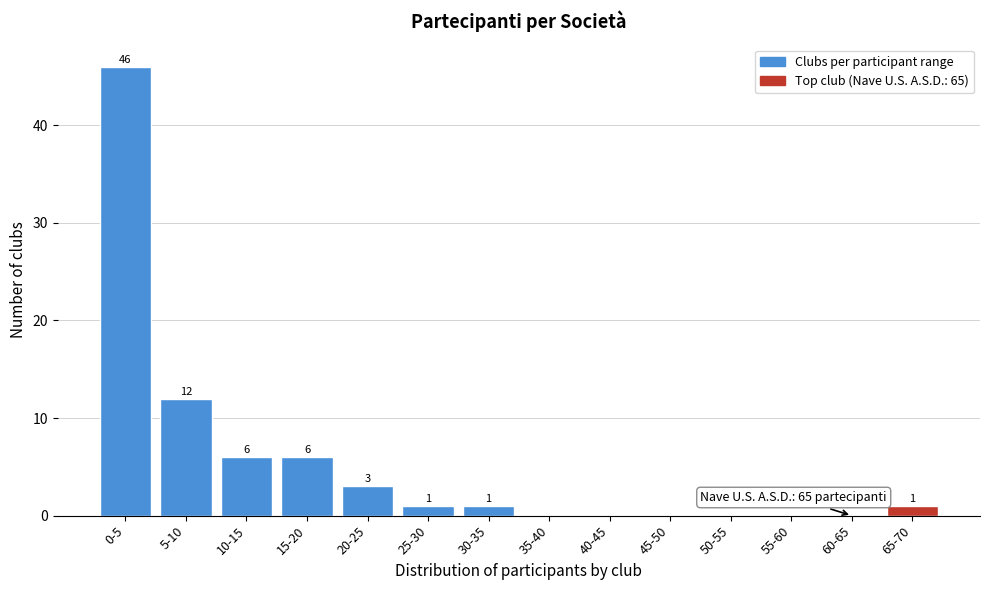

Reading left to right, extract all data points from this chart.

0-5=46	5-10=12	10-15=6	15-20=6	20-25=3	25-30=1	30-35=1	35-40=0	40-45=0	45-50=0	50-55=0	55-60=0	60-65=0	65-70=1